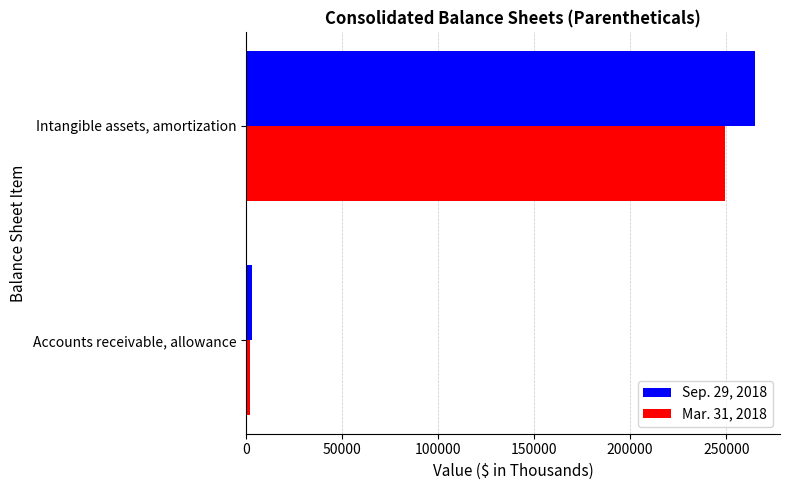

Is it true that Sep. 29, 2018 equals 165601 at Intangible assets, amortization?

False